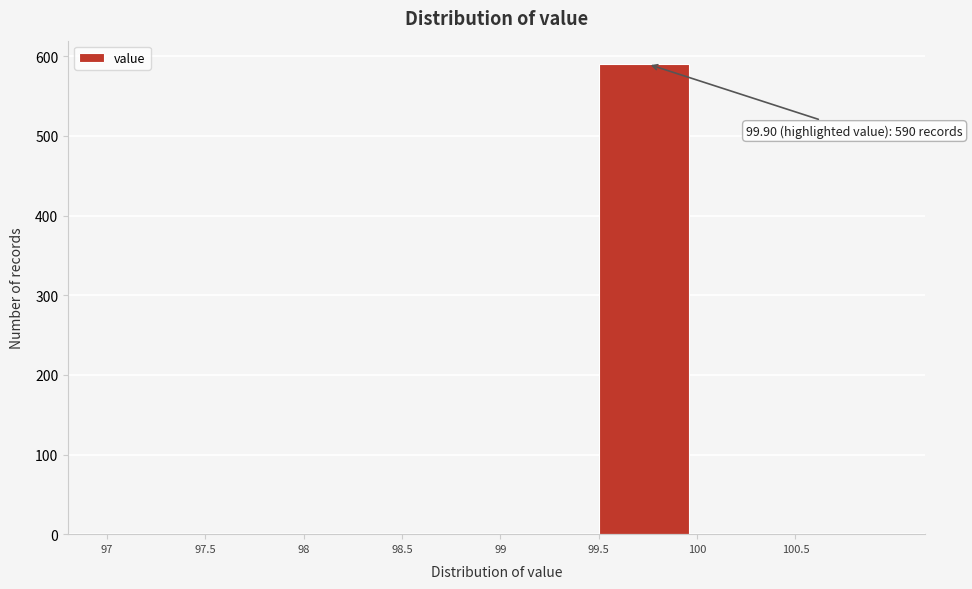

Over which range of the x-axis is the bar tallest?

99.5 to 100.0